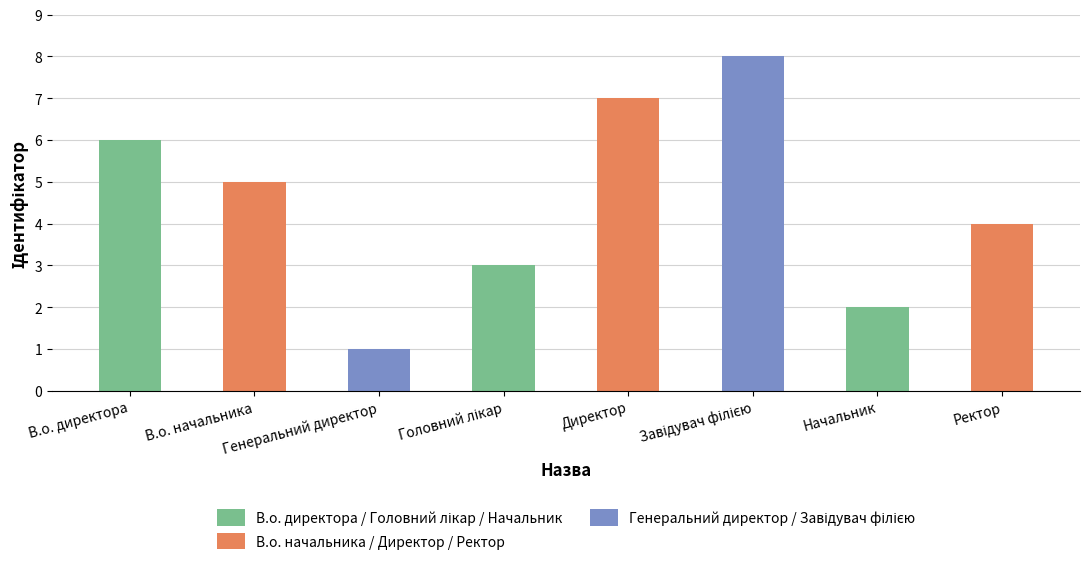

At how many categories does at least one series exceed 6?

2